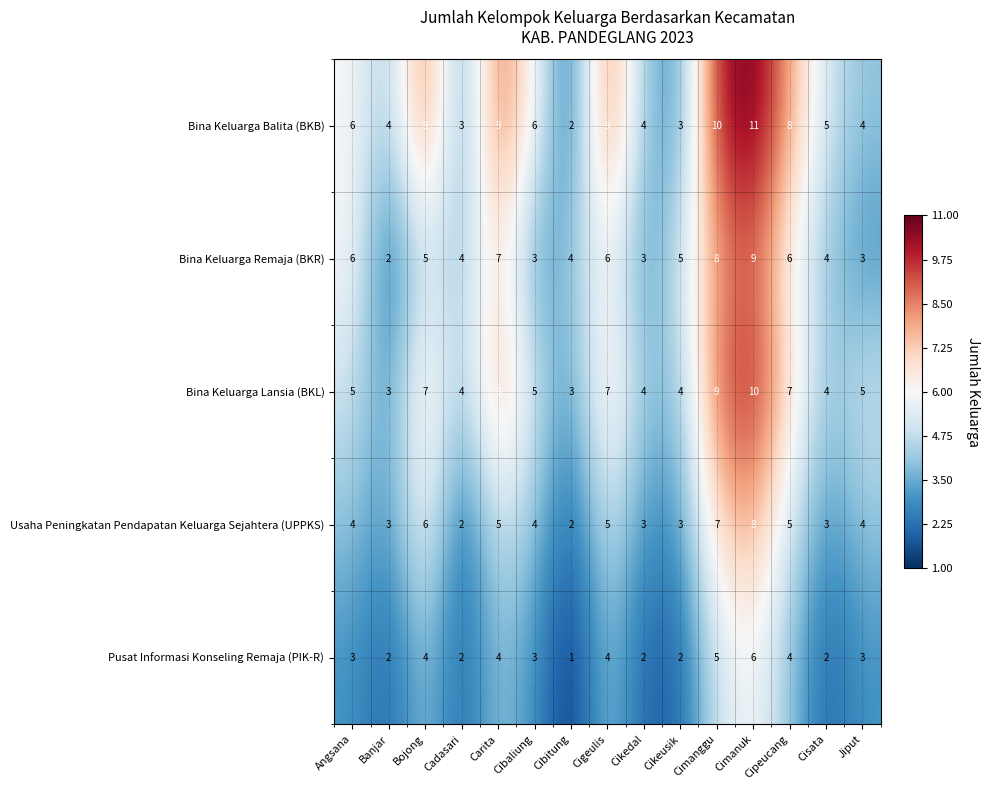

What is the smallest value displayed?

1